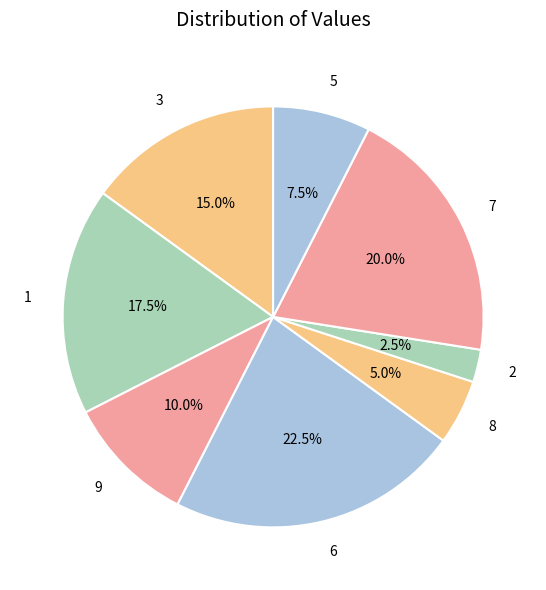

Which category has the smallest portion of the pie?

2